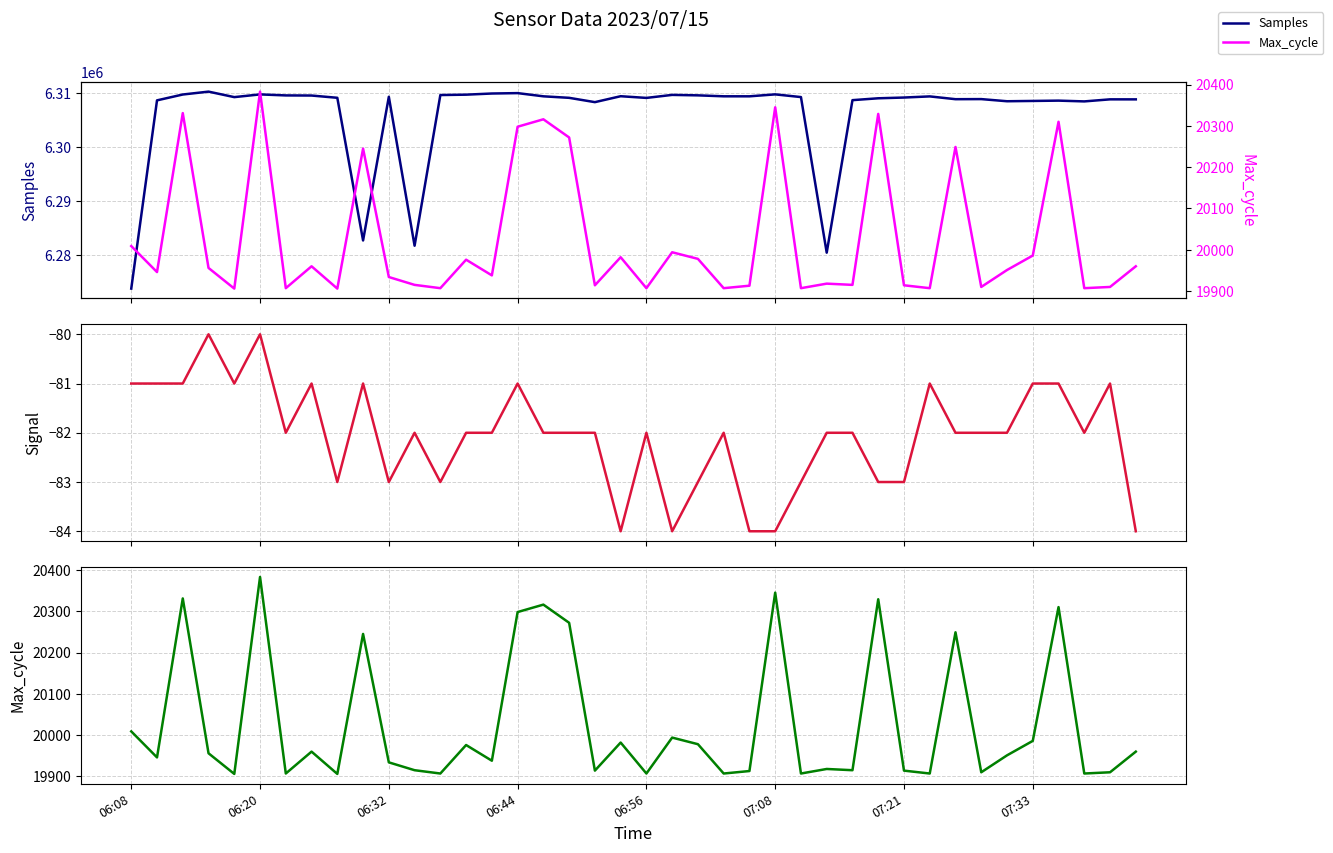

How many values in the Samples series exceed 6309249?

19